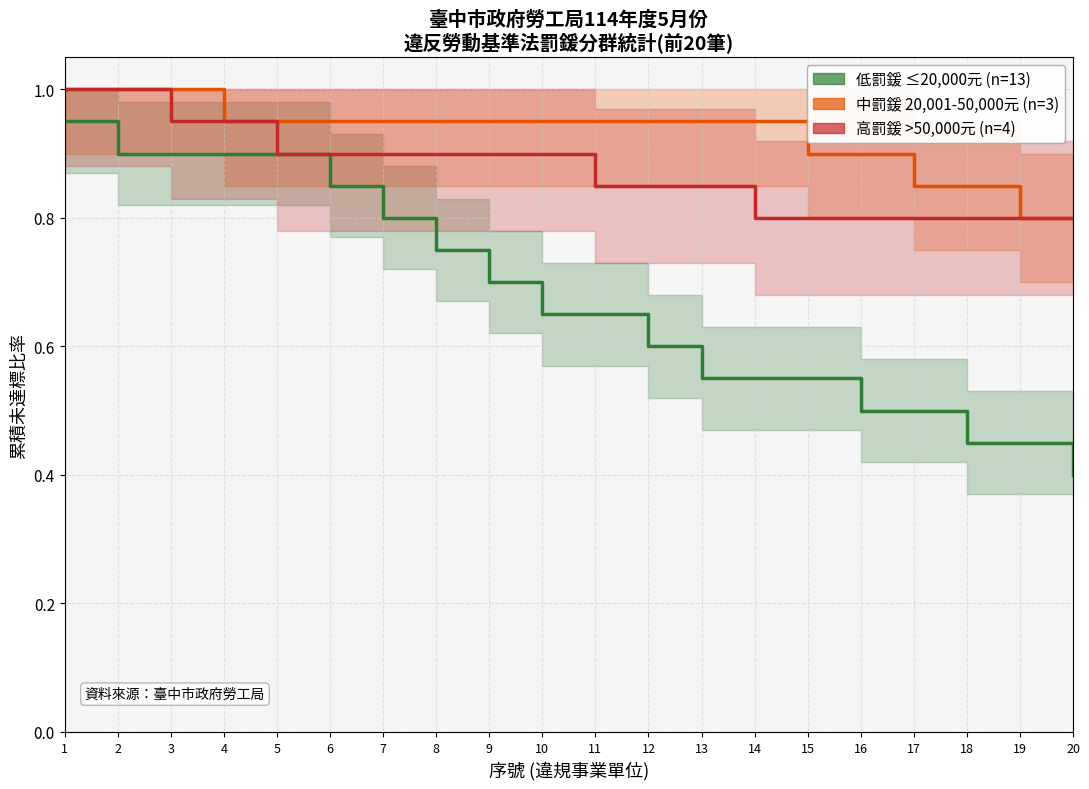

What are all the series names shown in the legend?

低罰鍰 ≤20,000元, 中罰鍰 20,001-50,000元, 高罰鍰 >50,000元